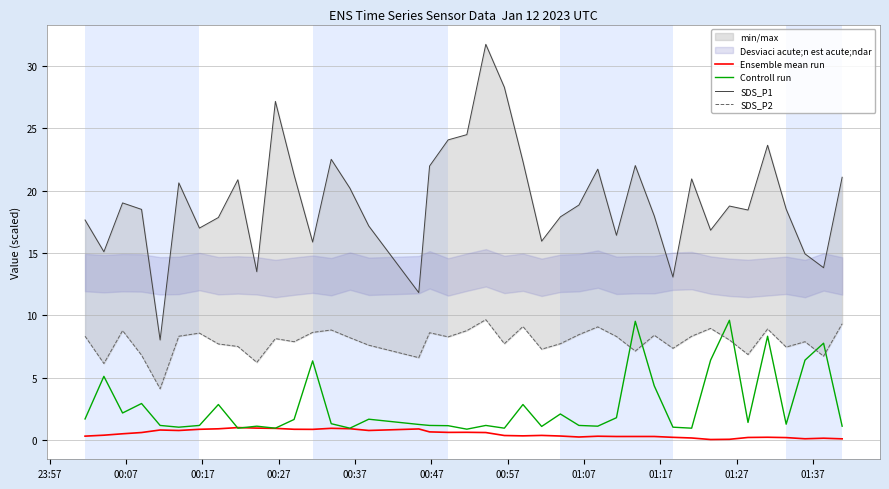

What is the lowest value of the Controll run series?

0.9